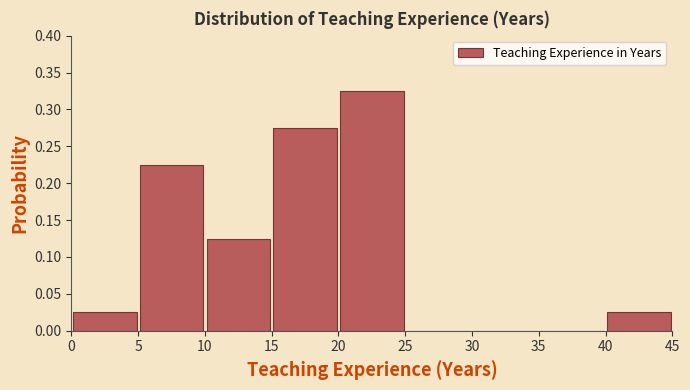

Which range on the x-axis has the tallest bar?

20 to 25